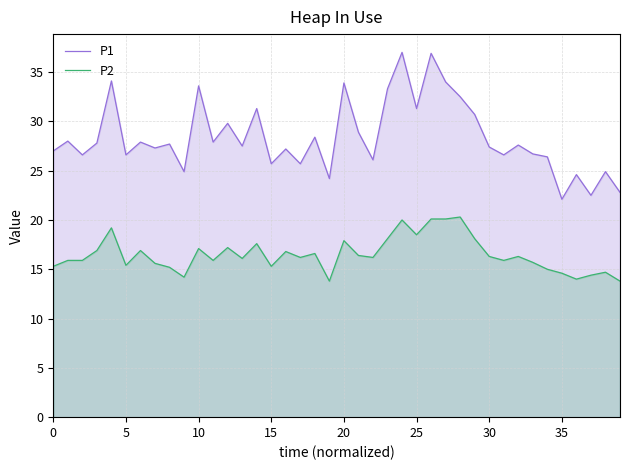

In P1, how many points are lower than both neighbors (excluding endpoints)?

14